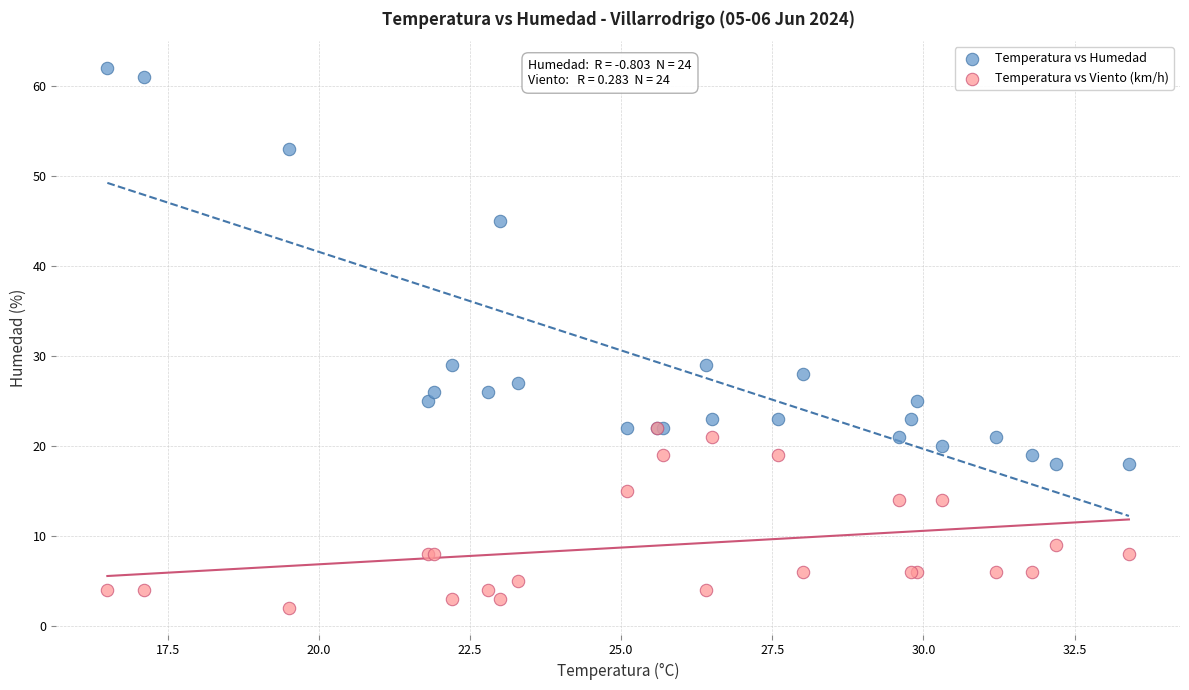

In the Temperatura vs Humedad series, what Y value is closest to 40?

45